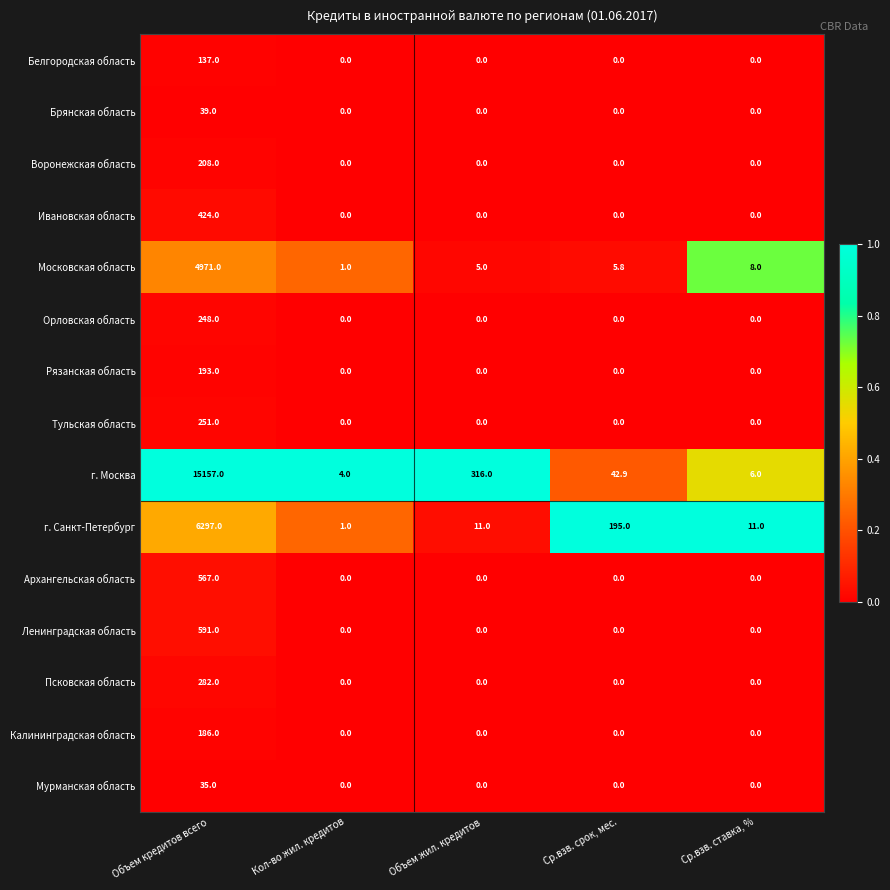

Where does the Московская область series first go above 5?

Объем кредитов всего